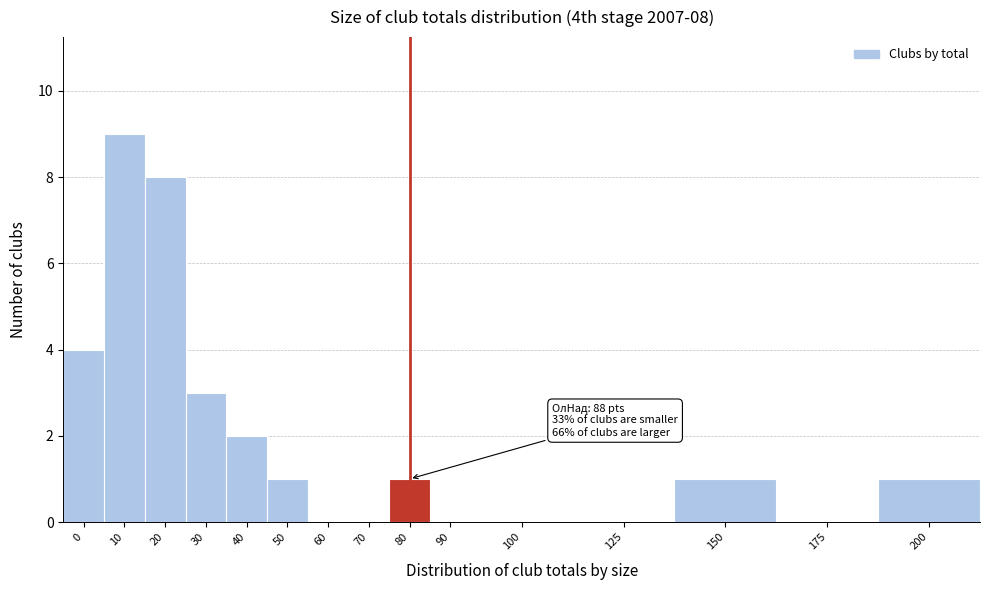

Reading left to right, transcribe all the data shown in this chart.

0=4	10=9	20=8	30=3	40=2	50=1	60=0	70=0	80=1	90=0	100=0	125=0	150=1	175=0	200=1